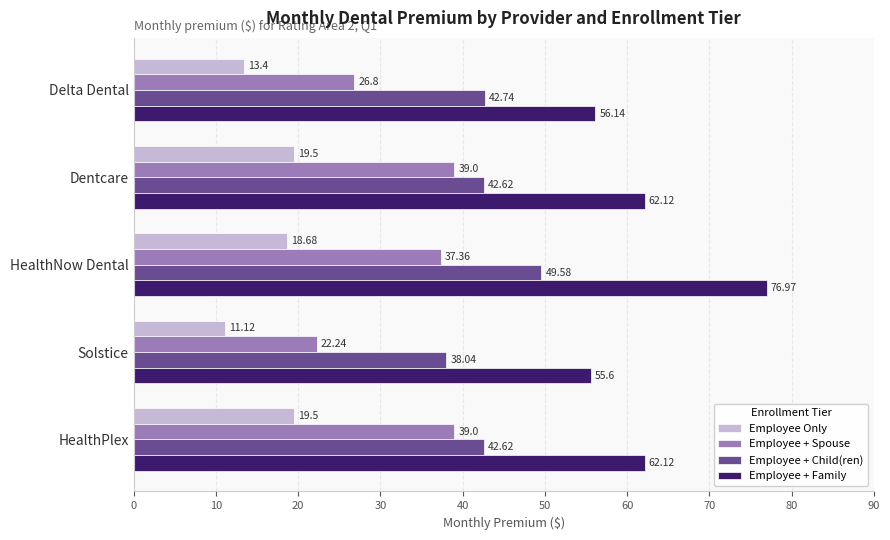

Which series changed the most between Delta Dental and Dentcare?

Employee + Spouse